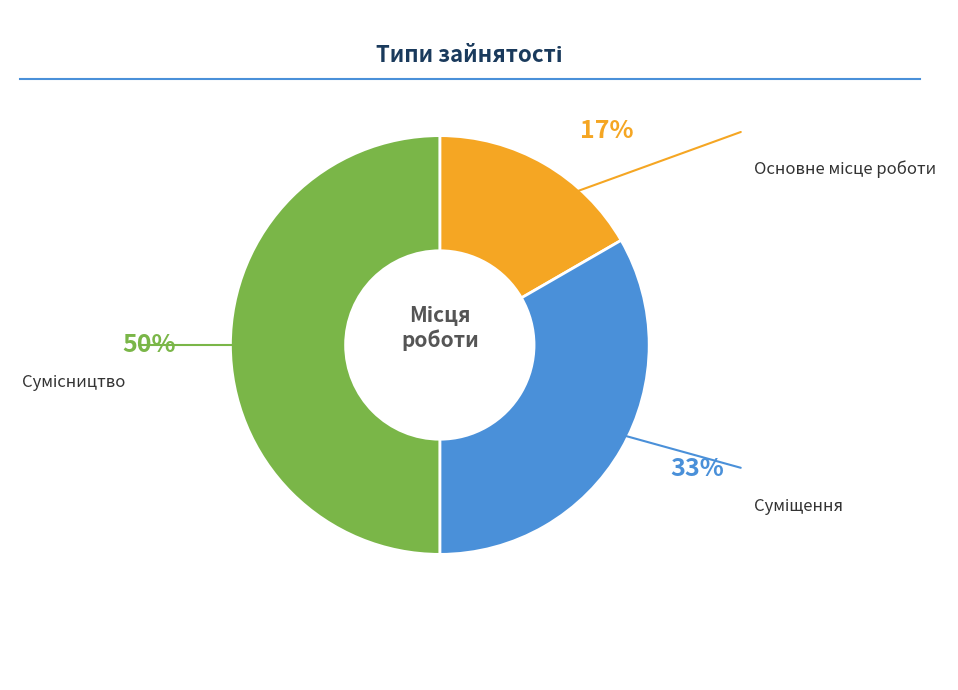

To the nearest percent, what is the average slice percentage?

33%